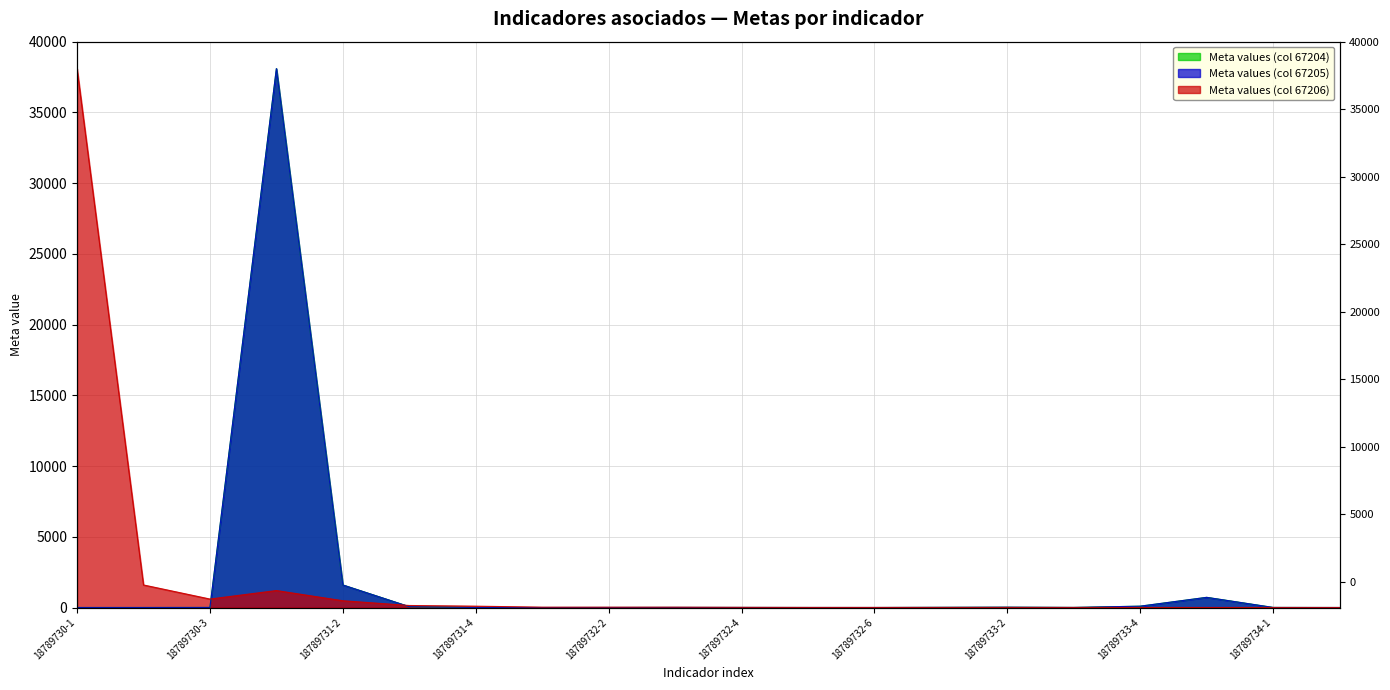

What is the label of the 6th point from the left?

18789731-3